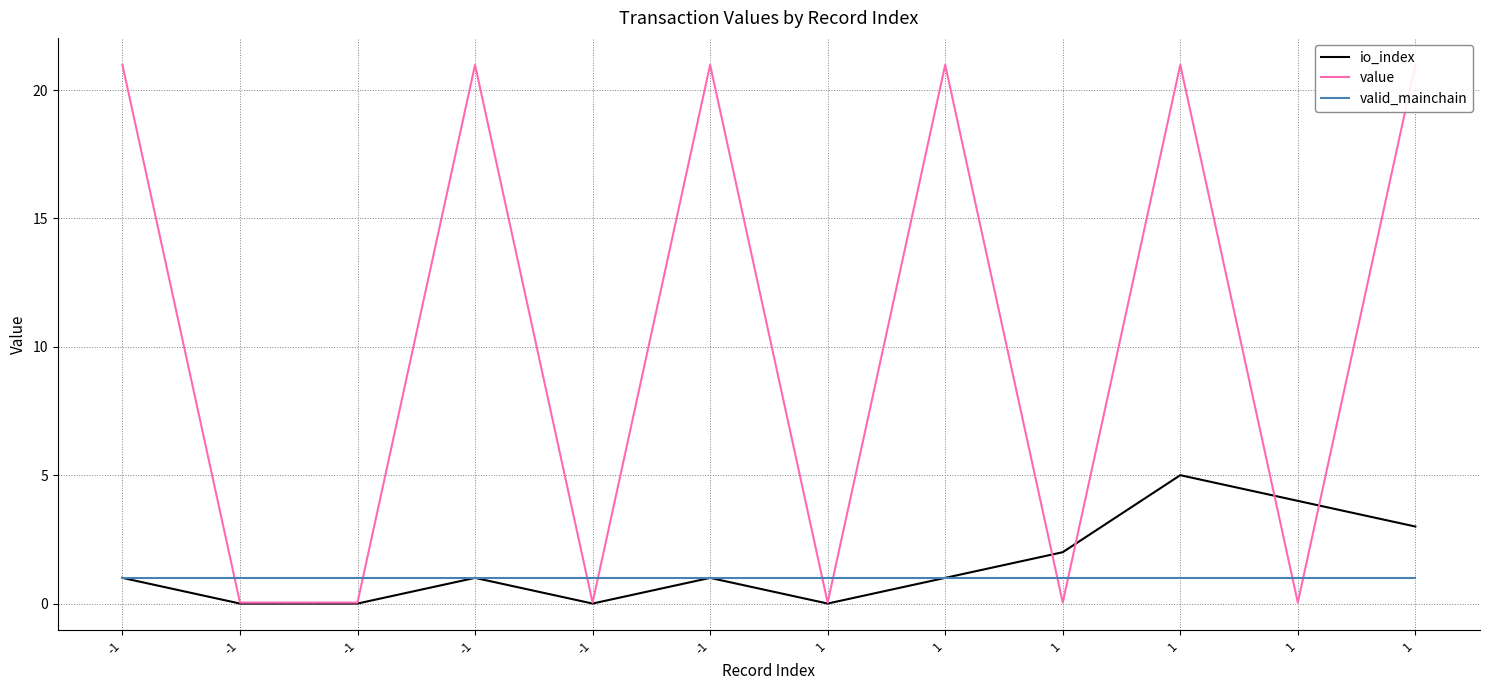

Count the io_index values in the range 0 to 3.

10